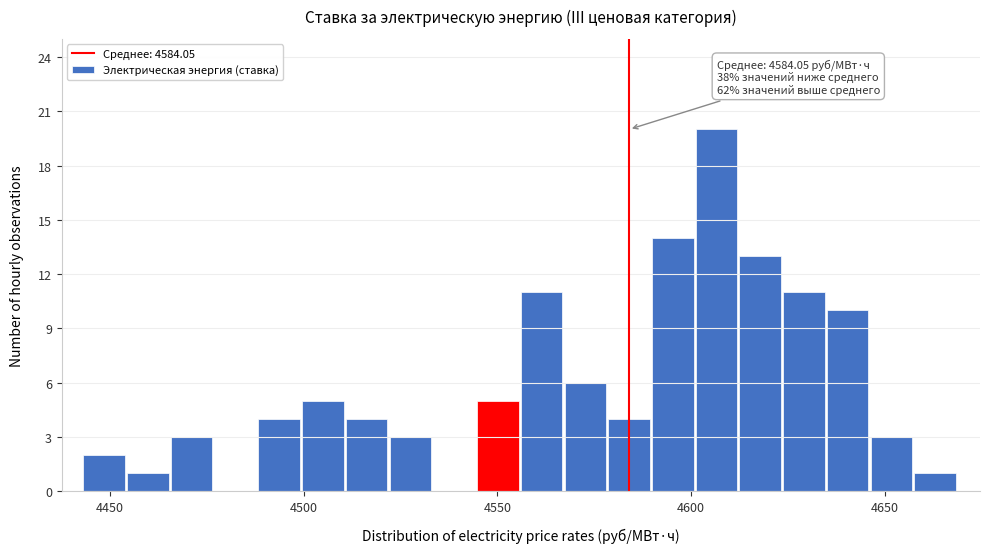

Around what value on the x-axis is the tallest bar? Give the approximate position of its centre, as read against the axis.

4605